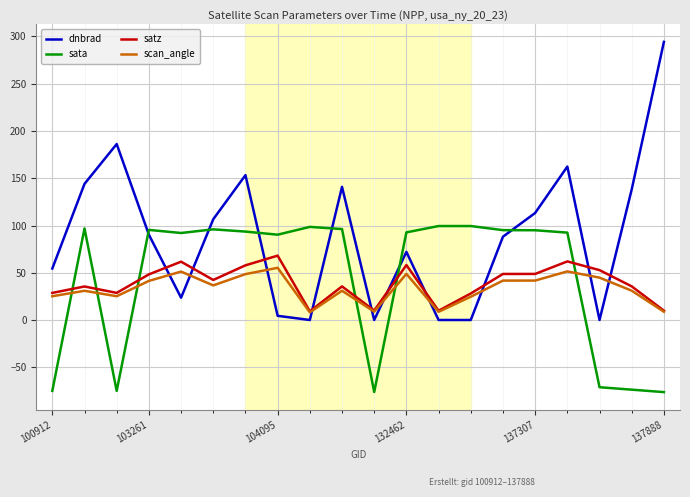

Which series has the largest total across all categories?

dnbrad